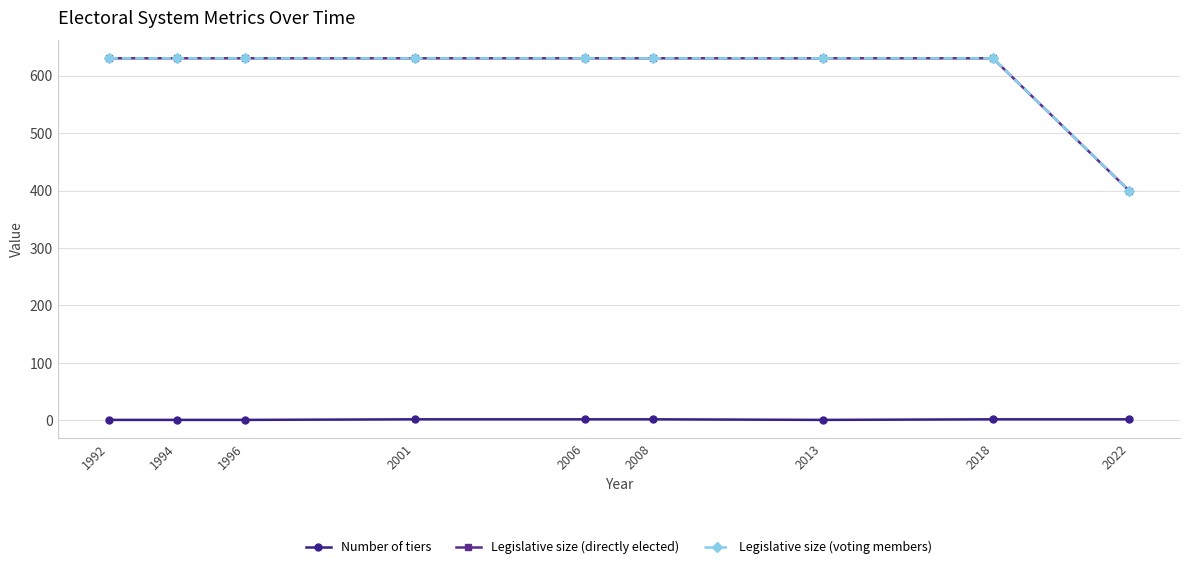

Does the chart have visible grid lines?

Yes